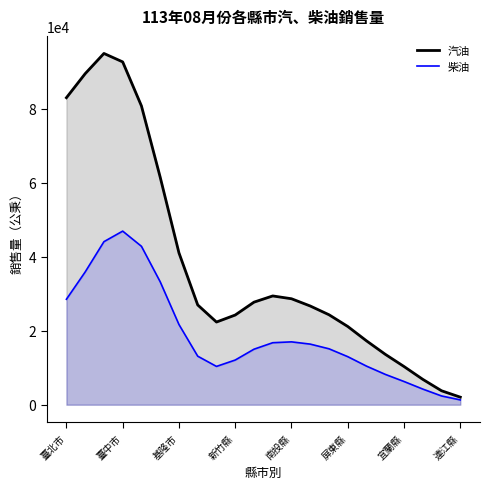

Reading right to left, extract all data points from this chart.

汽油: 2042	3770	6857	10325	13629	17267	21156	24327	26693	28657	29418	27737	24258	22360	26983	41062	61523	80803	92714	94998	89529	83028
柴油: 1303	2366	4229	6275	8206	10433	12994	15121	16389	16999	16768	15013	12083	10359	13125	21691	33241	42841	46950	44094	35901	28524